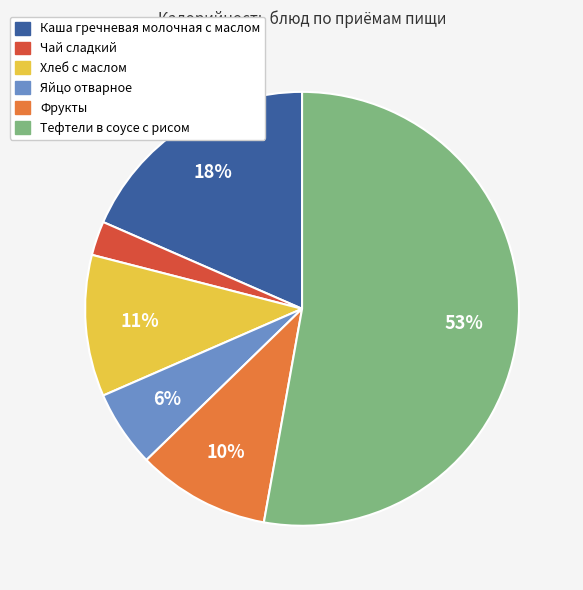

What is the majority slice?

Тефтели в соусе с рисом